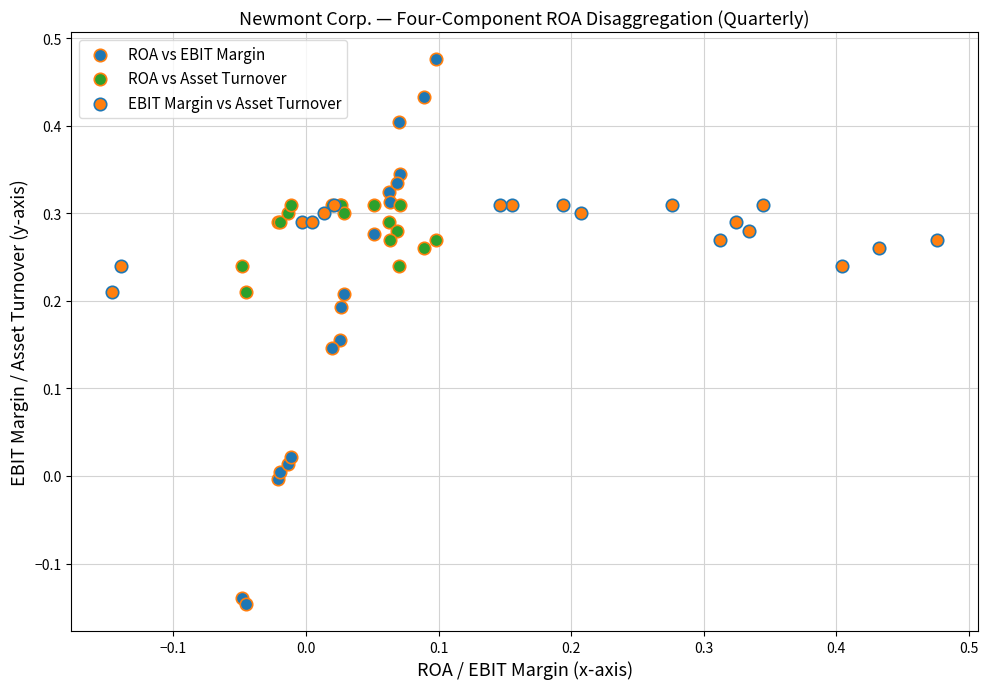

Which series has the largest Y range (max minus min)?

ROA vs EBIT Margin